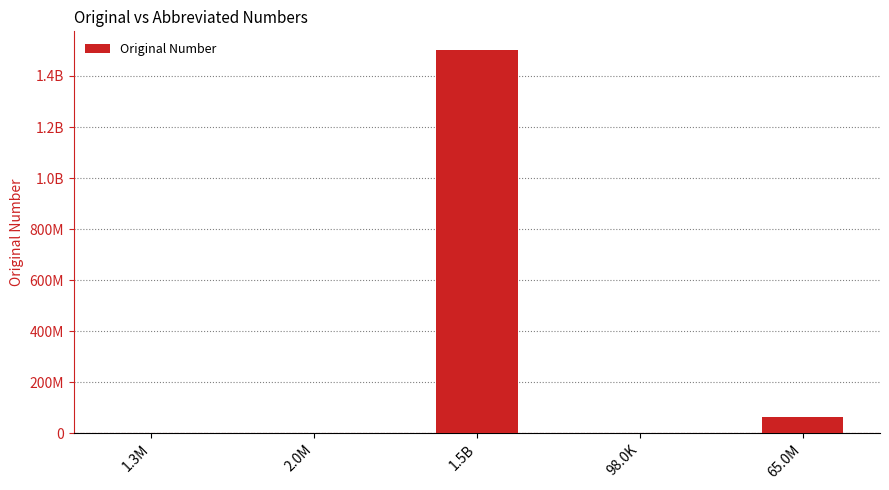

Reading left to right, extract all data points from this chart.

1250000	2000000	1500000000	98000	65000000